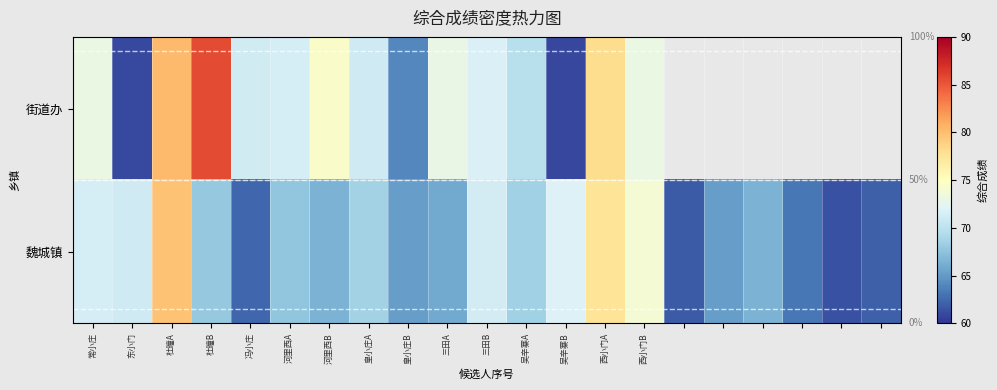

List the series in order of their peak value, highest first.

街道办, 魏城镇